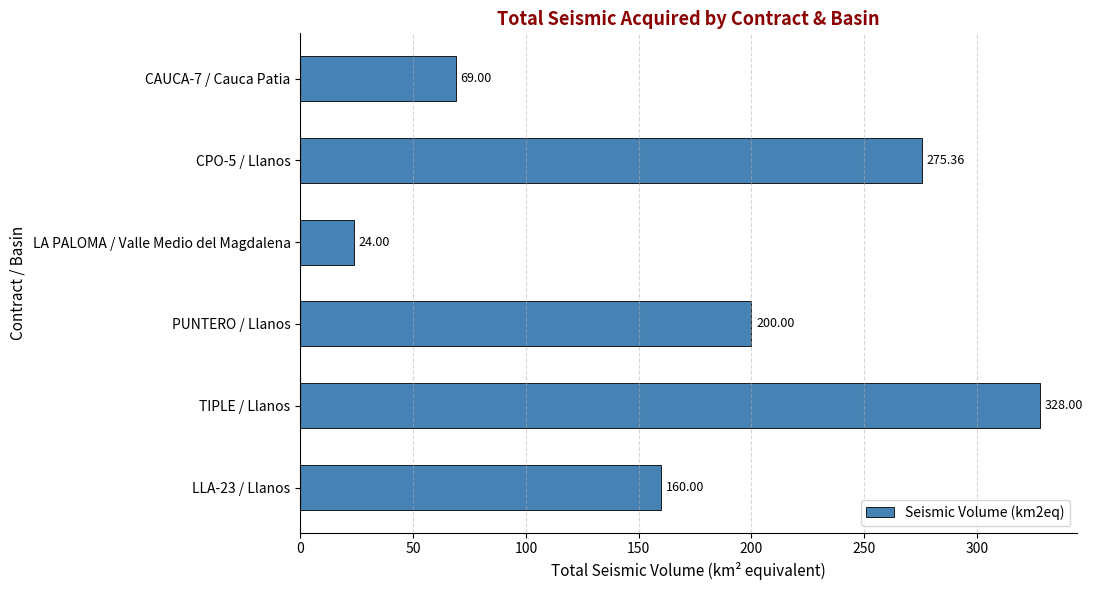

What is the sum of the values at TIPLE / Llanos and LLA-23 / Llanos?

488.0